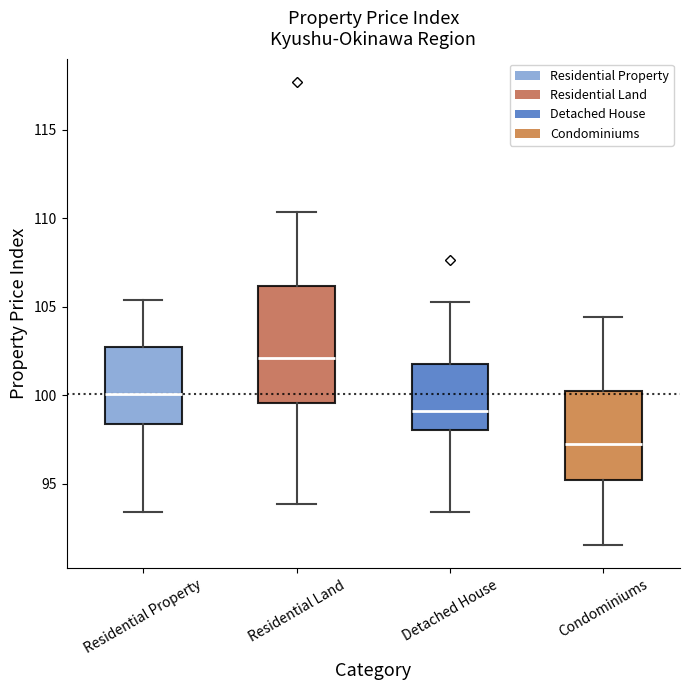

Reading left to right, transcribe this box plot: for each box, give where its median line is, the range the box spans, and where its two whiskers end, as read against the y-axis. The values are not printed on the chart, so give them approximately, as read against the axis.

Residential Property: median 100.0, box 98.5 to 103.0, whiskers 93.5 to 105.5
Residential Land: median 102.0, box 99.5 to 106.0, whiskers 94.0 to 110.5
Detached House: median 99.0, box 98.0 to 102.0, whiskers 93.5 to 105.5
Condominiums: median 97.5, box 95.0 to 100.0, whiskers 91.5 to 104.5